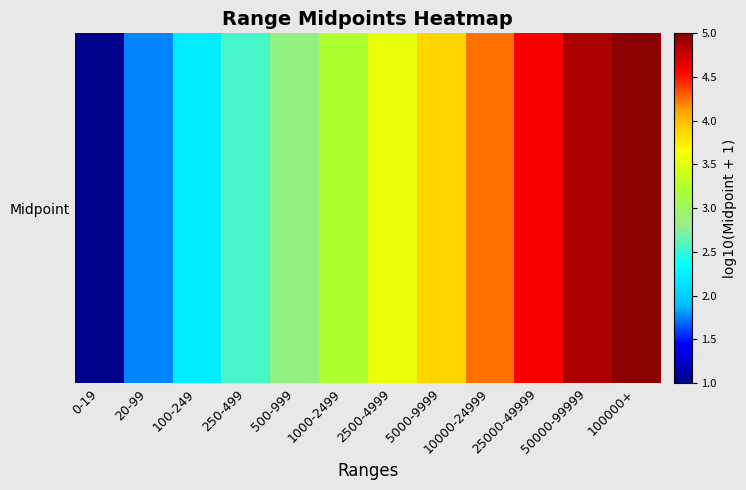

Rank the categories by value from lowest to highest.

0-19, 20-99, 100-249, 250-499, 500-999, 1000-2499, 2500-4999, 5000-9999, 10000-24999, 25000-49999, 50000-99999, 100000+